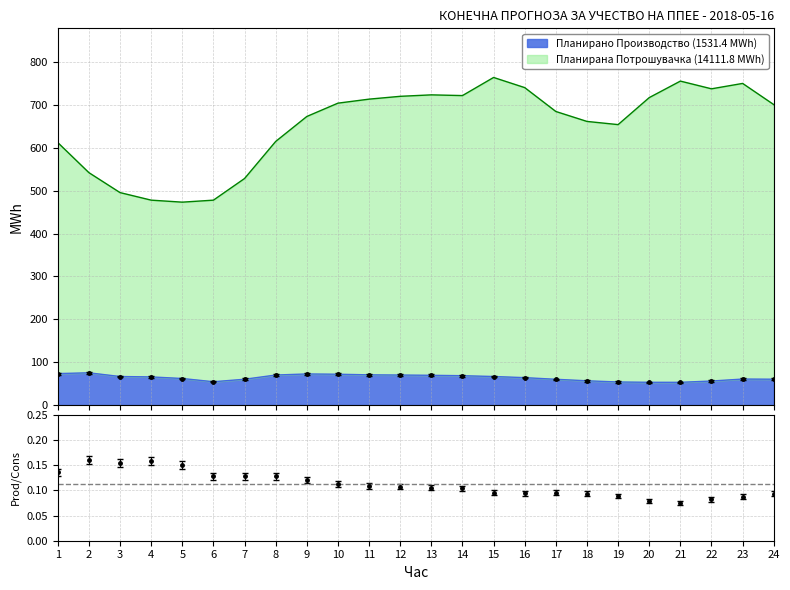

How many values in the Планирана Потрошувачка series exceed 700?

12